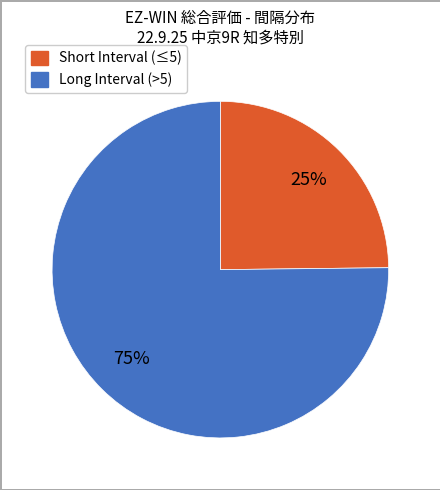

To the nearest percent, what is the difference between the largest and smallest slice percentages?

50%